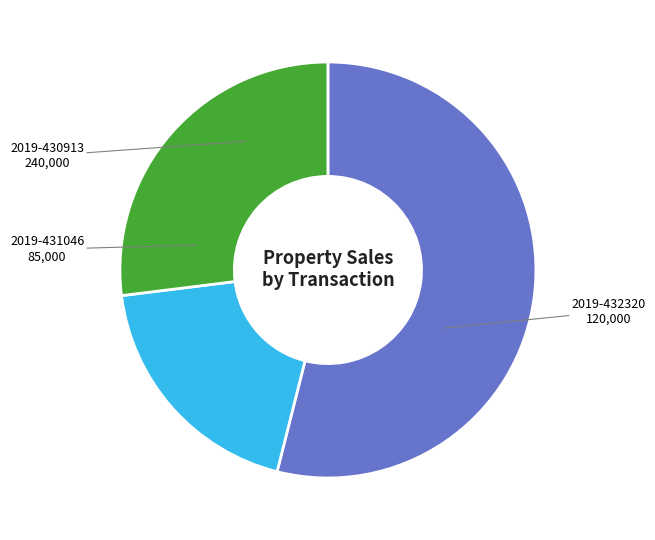

True or false: 2019-432320 accounts for 27% of the total.

True